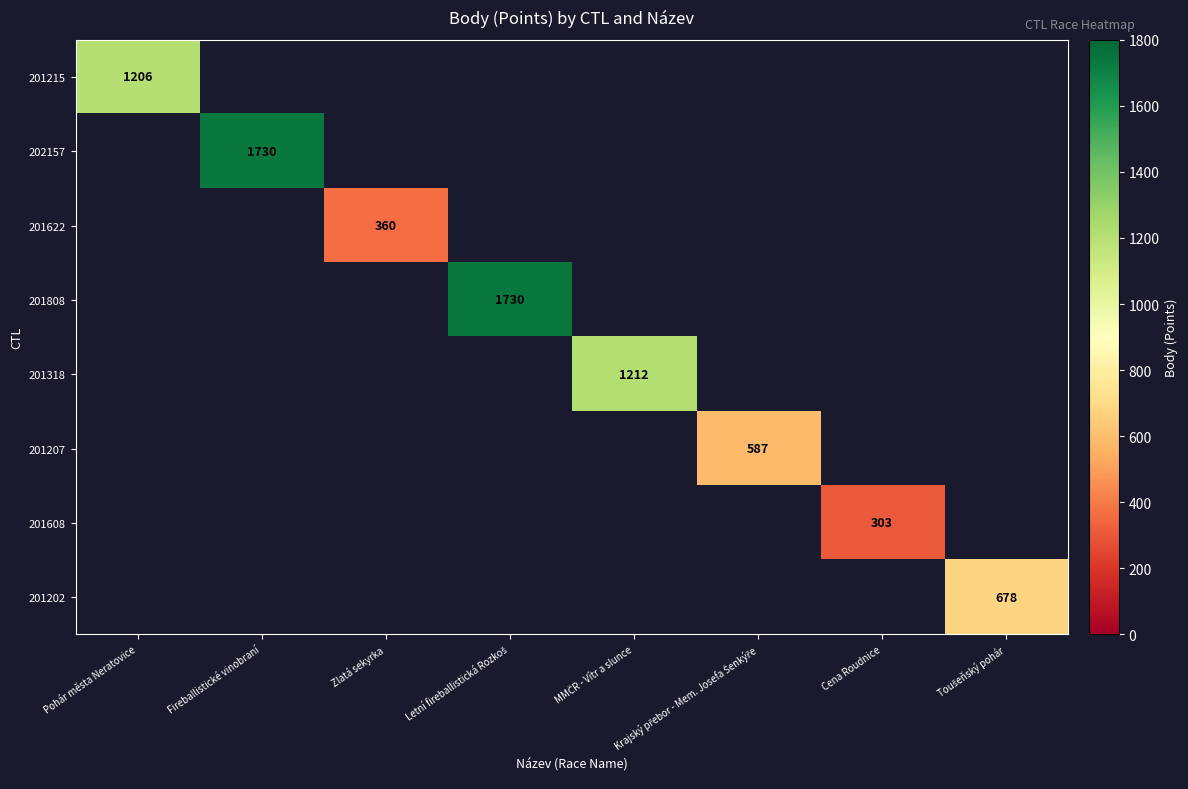

What is the maximum value shown in the chart?

1730.0